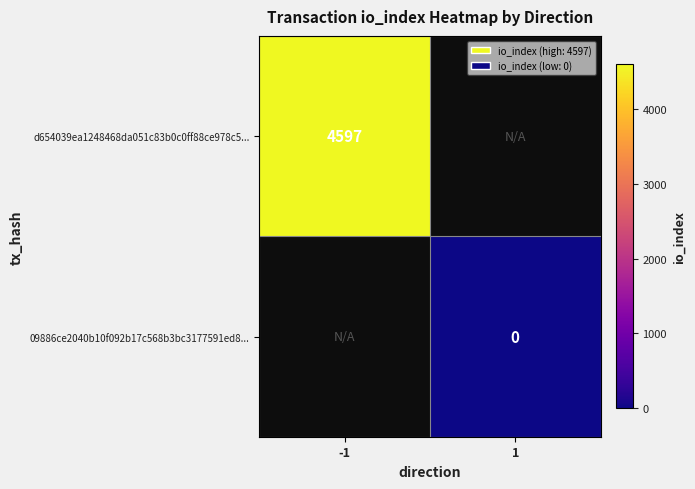

How many series are shown in this chart?

2